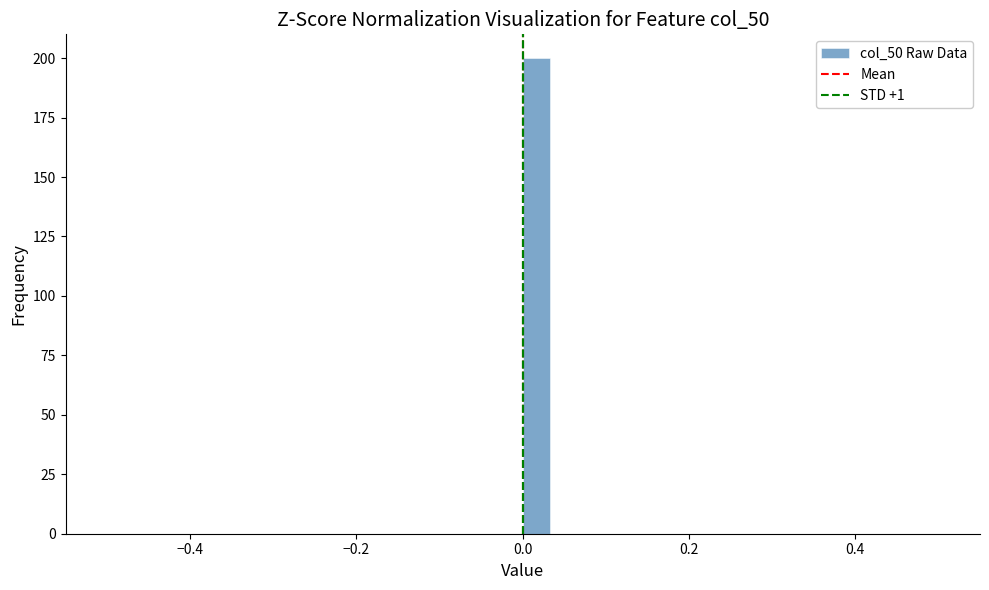

Read against the x-axis, roughly where is the centre of the tallest bar?

0.02